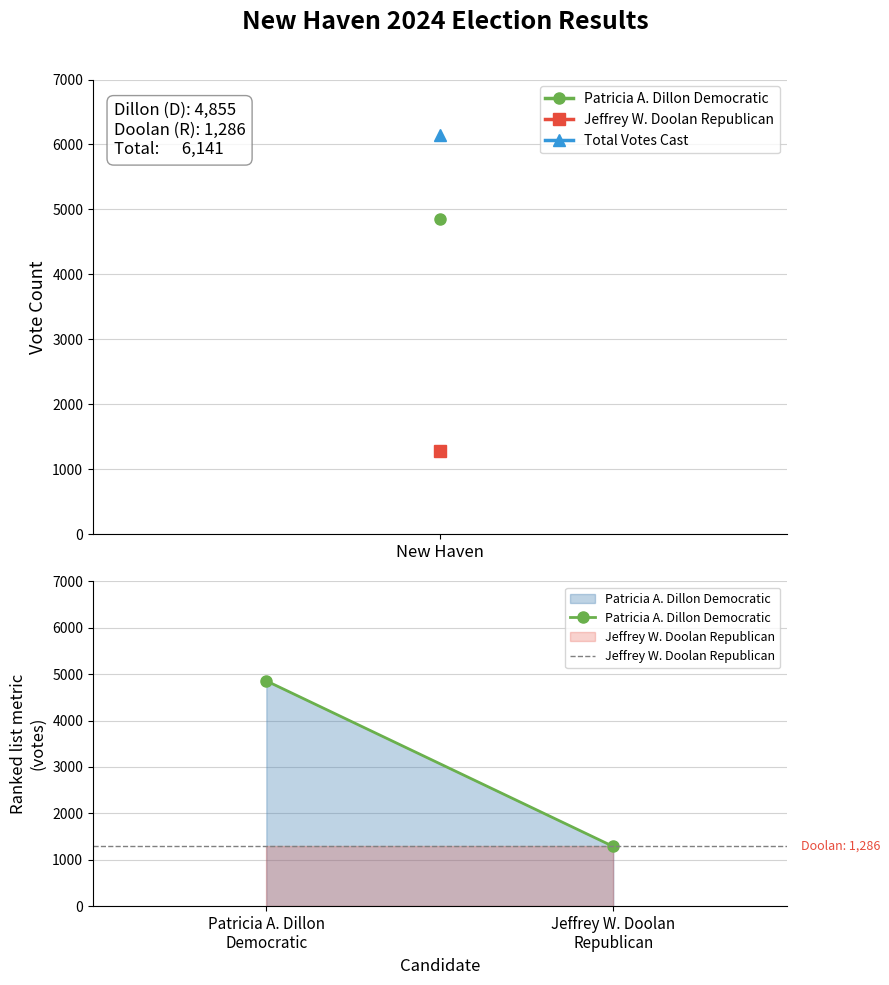

What is the smallest value displayed?

1286